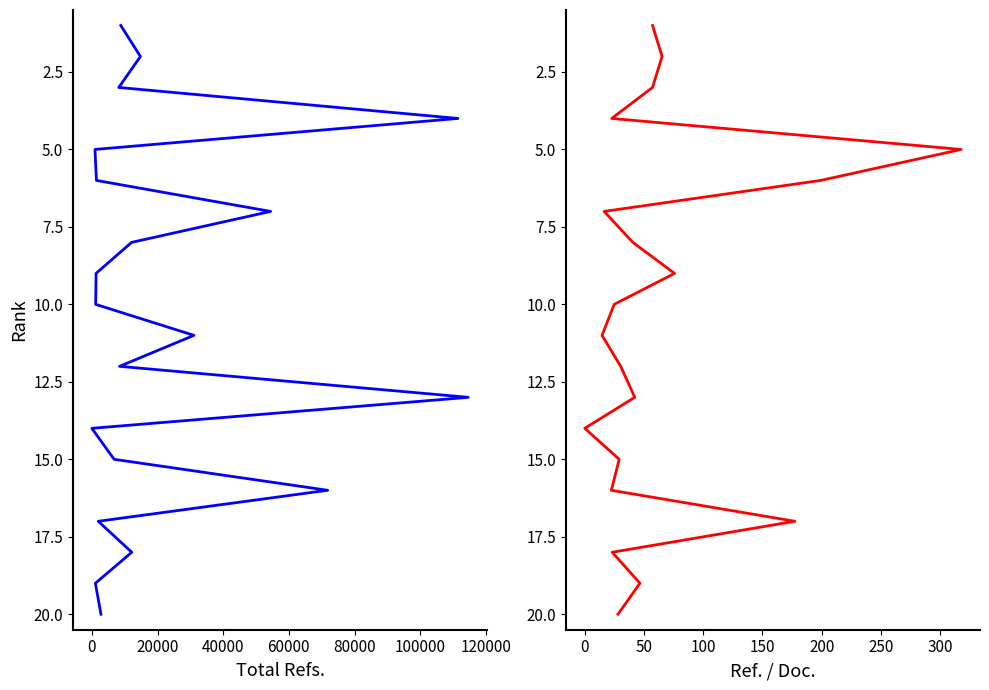

Does the chart have visible grid lines?

No